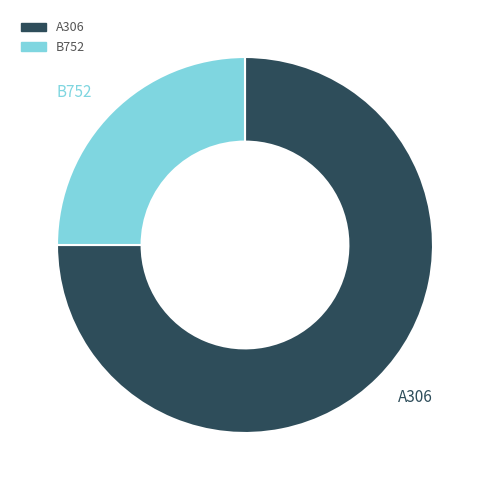

What is the largest slice in the pie chart?

A306